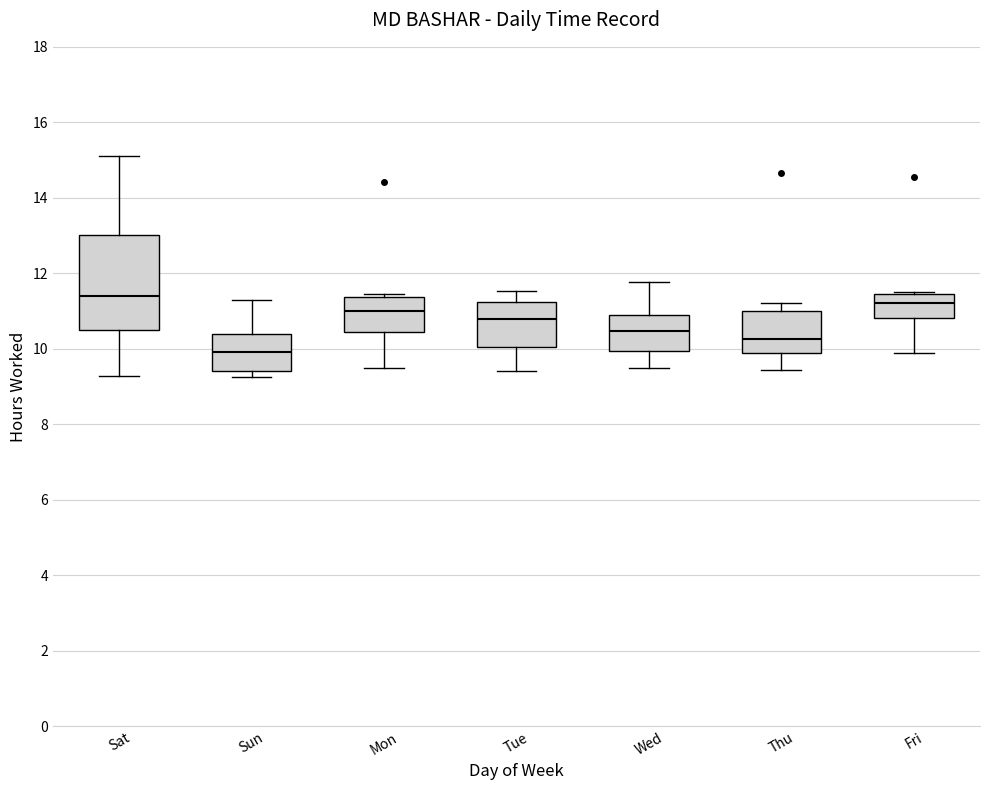

Where does the lower whisker of the box for Mon end on the y-axis? The values are not printed on the chart, so give them approximately, as read against the axis.

9.6